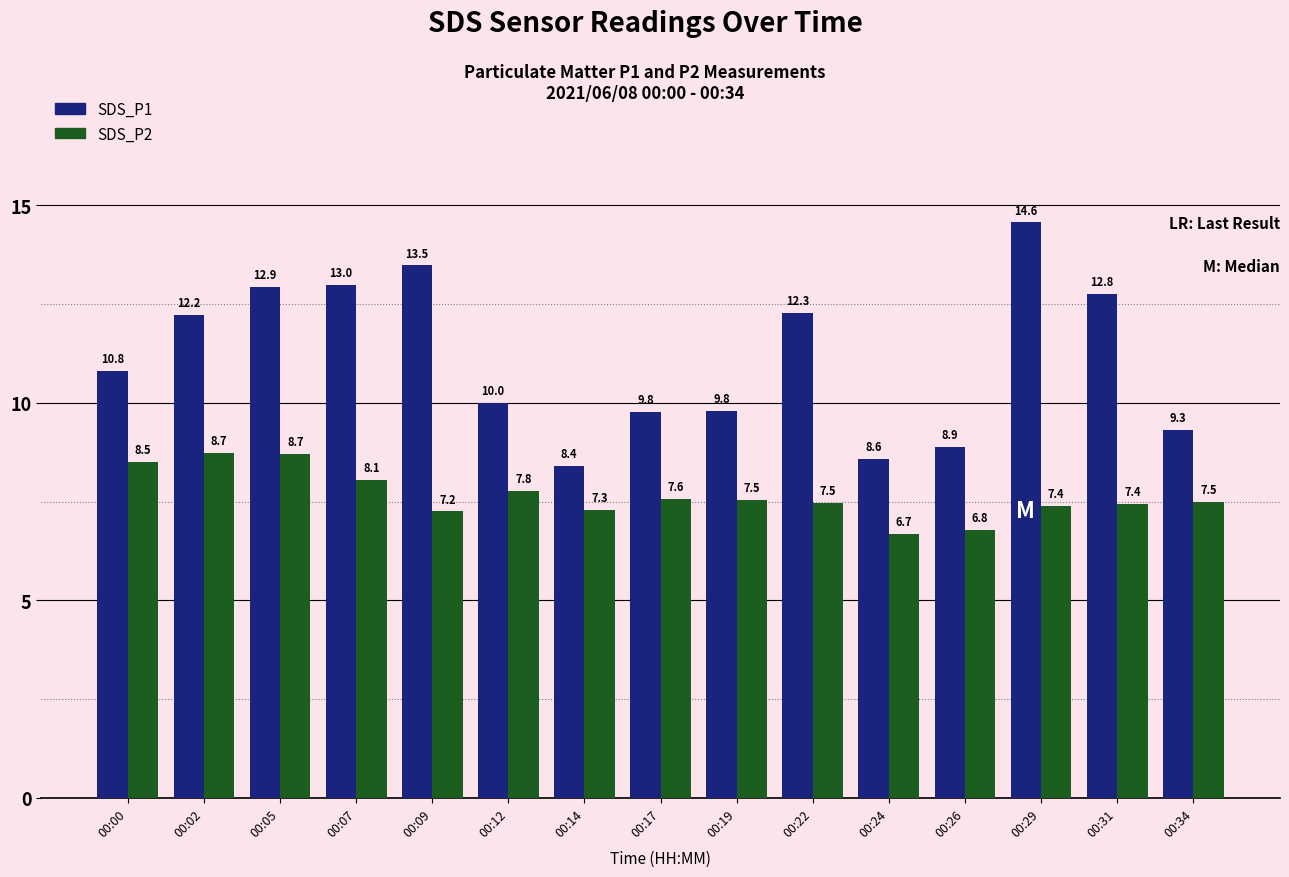

Is it true that SDS_P1 equals 13.5 at 00:09?

True